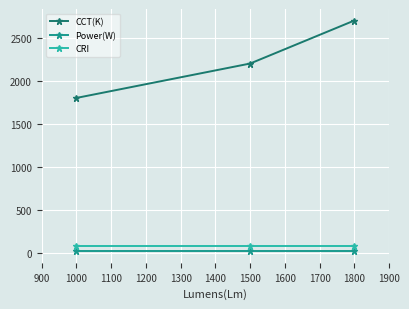

How many data points does each series have?

3